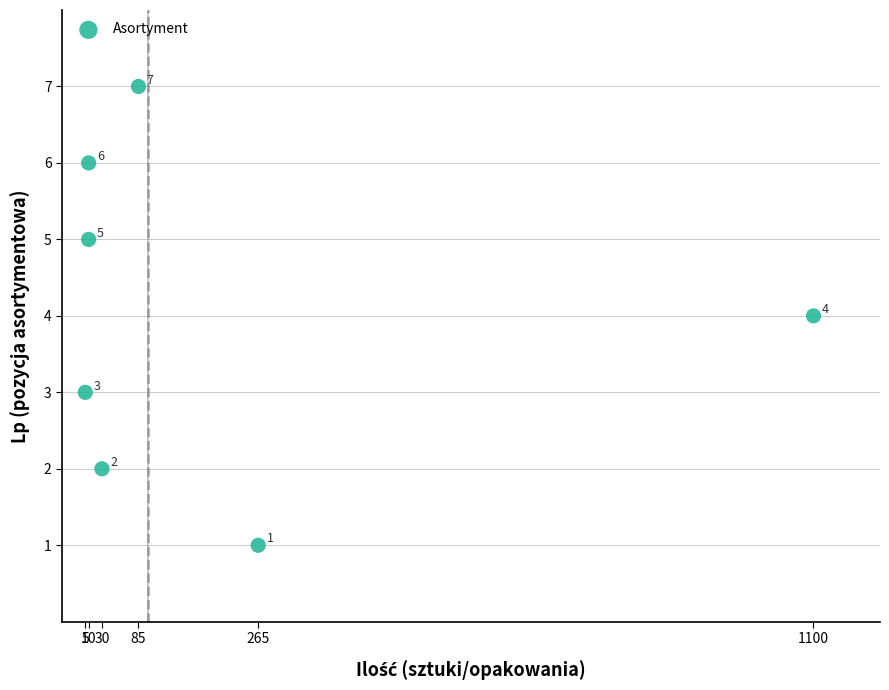

What Y value in the scatter plot is closest to 4?

4